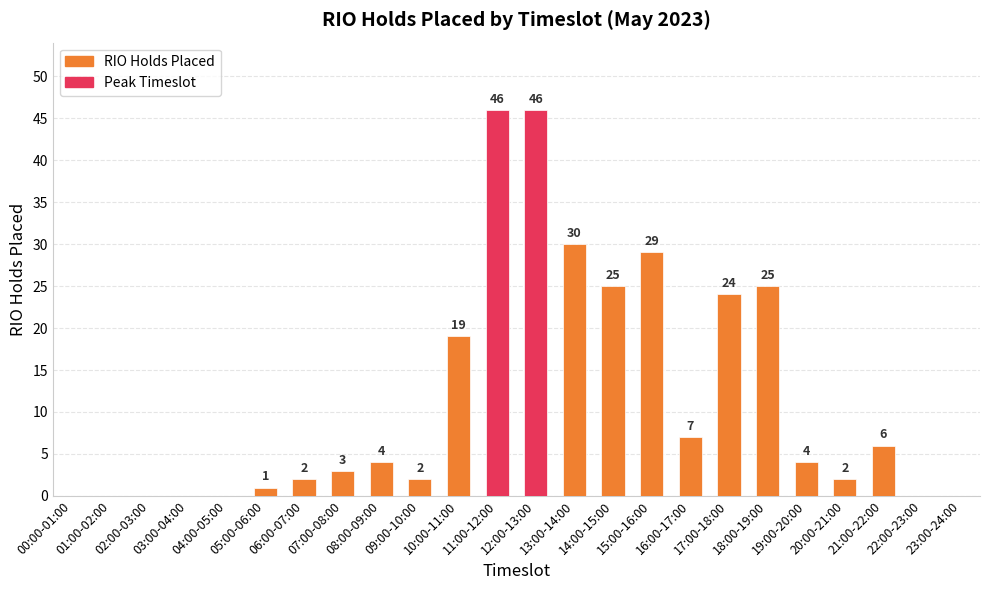

Reading right to left, extract all data points from this chart.

0	0	6	2	4	25	24	7	29	25	30	46	46	19	2	4	3	2	1	0	0	0	0	0